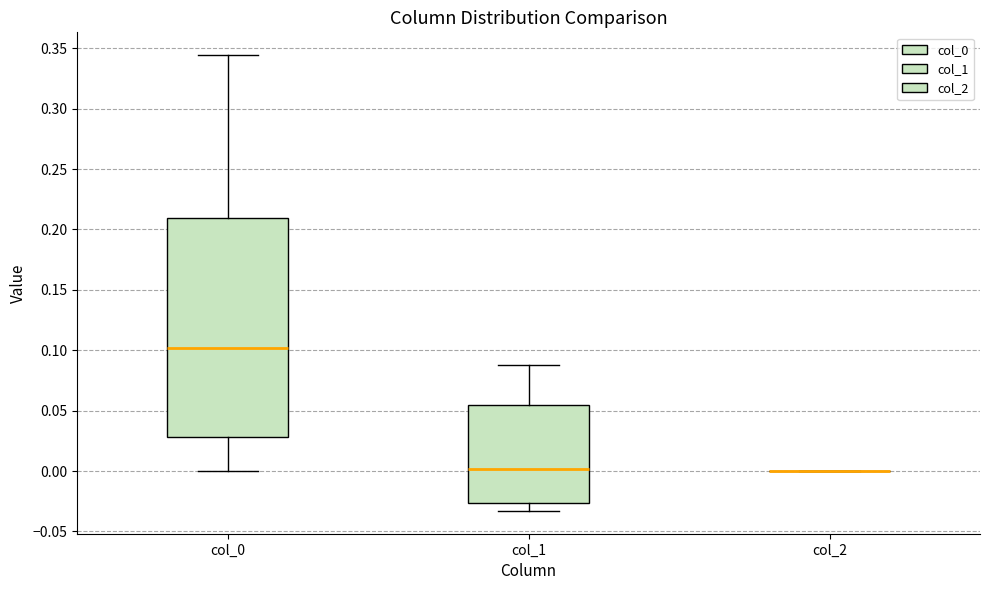

Where does the median line of the box for col_0 sit on the y-axis? The values are not printed on the chart, so give them approximately, as read against the axis.

0.100